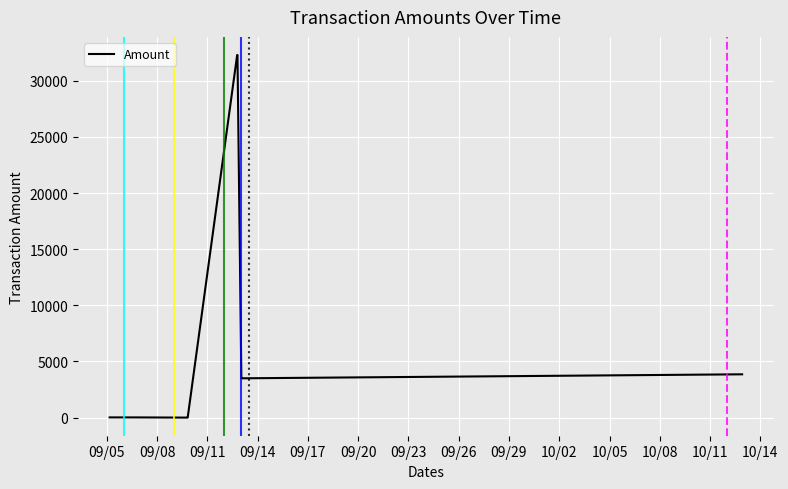

What is the greatest value displayed?

32287.6